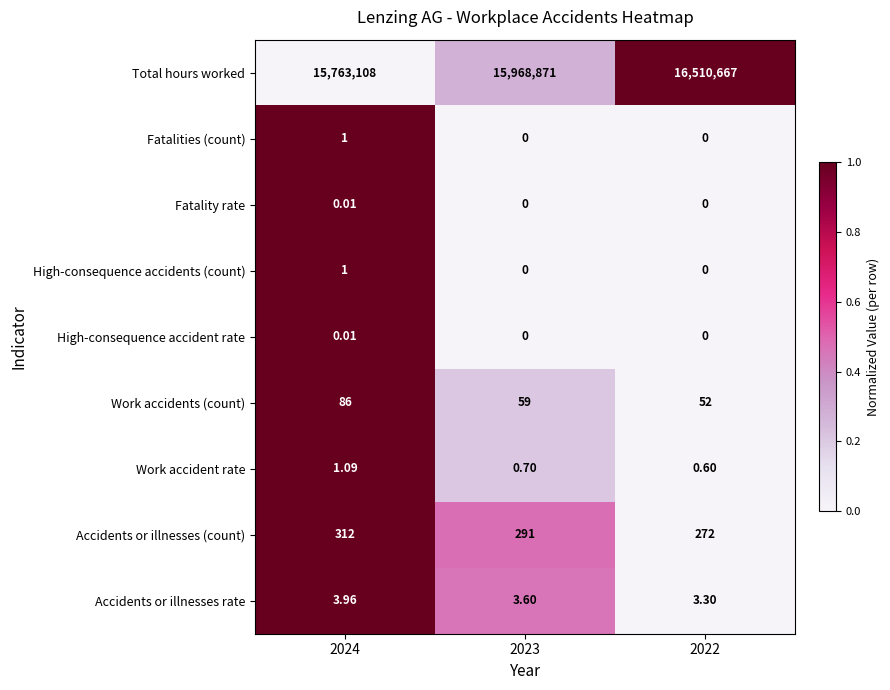

Which series has the largest range (max minus min)?

Total hours worked